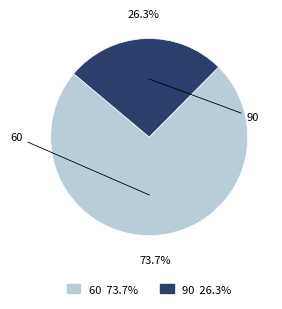

Which slice is the largest?

60